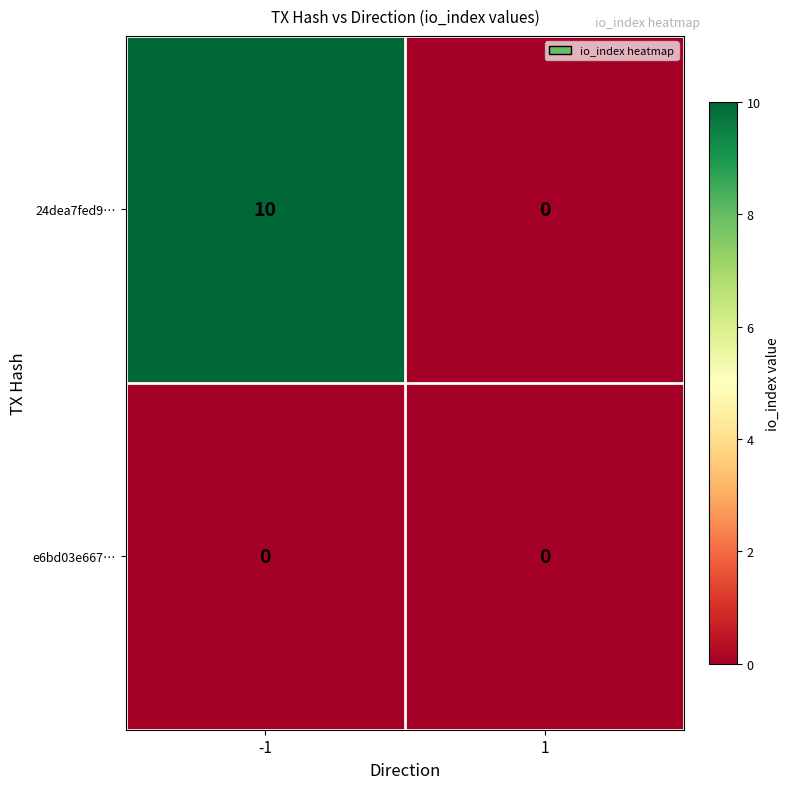

The value of 24dea7fed9… at -1 is 18. True or false?

False